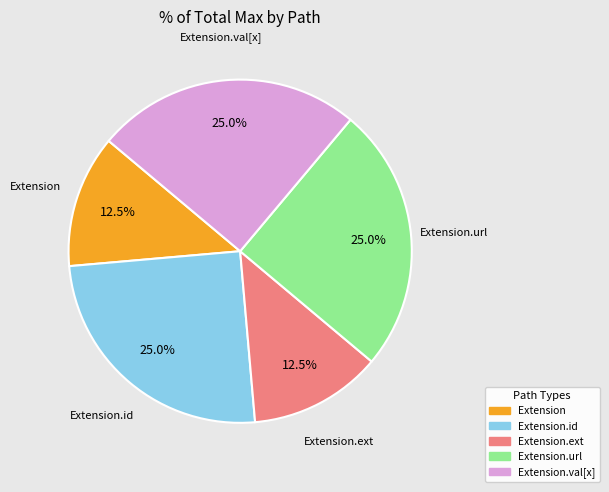

How many segments does this pie chart have?

5